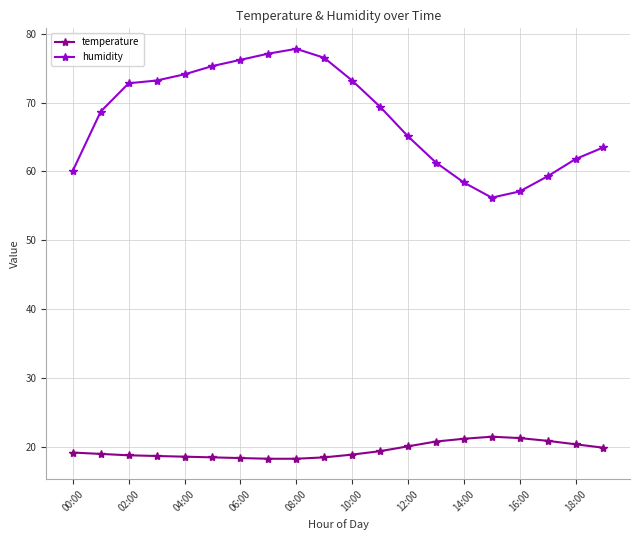

What is the difference between the maximum and minimum values in the humidity series?

21.6